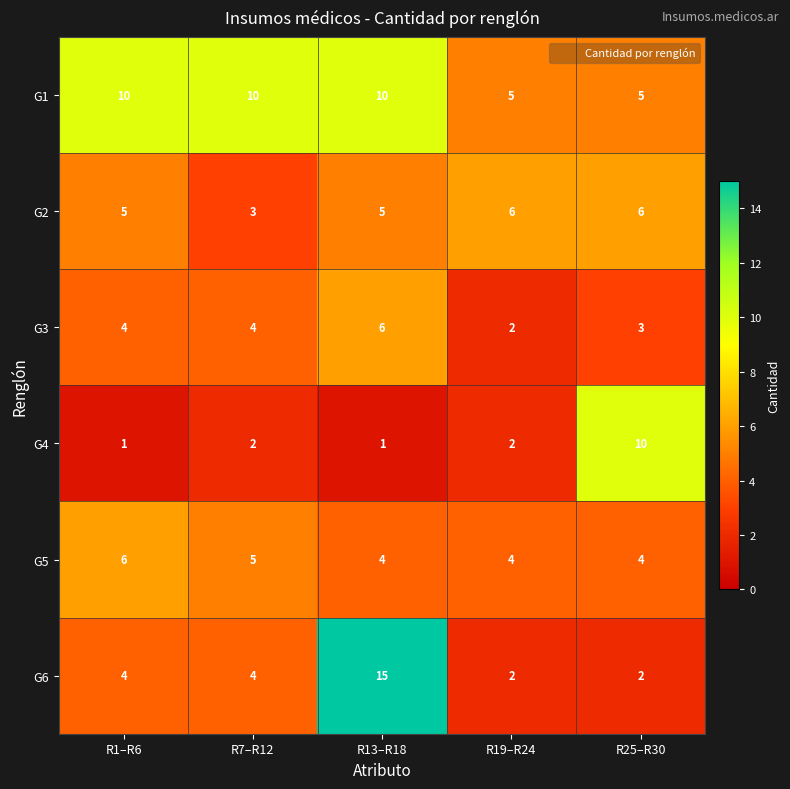

What is the maximum value shown in the chart?

15